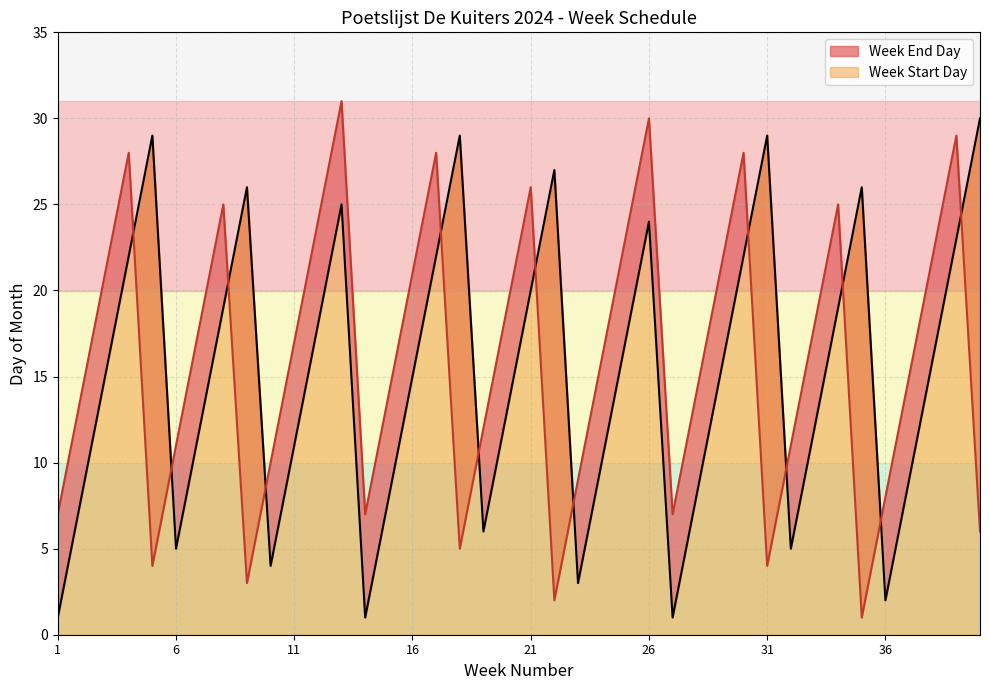

Is the value of Week End Day at 33 greater than the value of Week Start Day at 6?

Yes